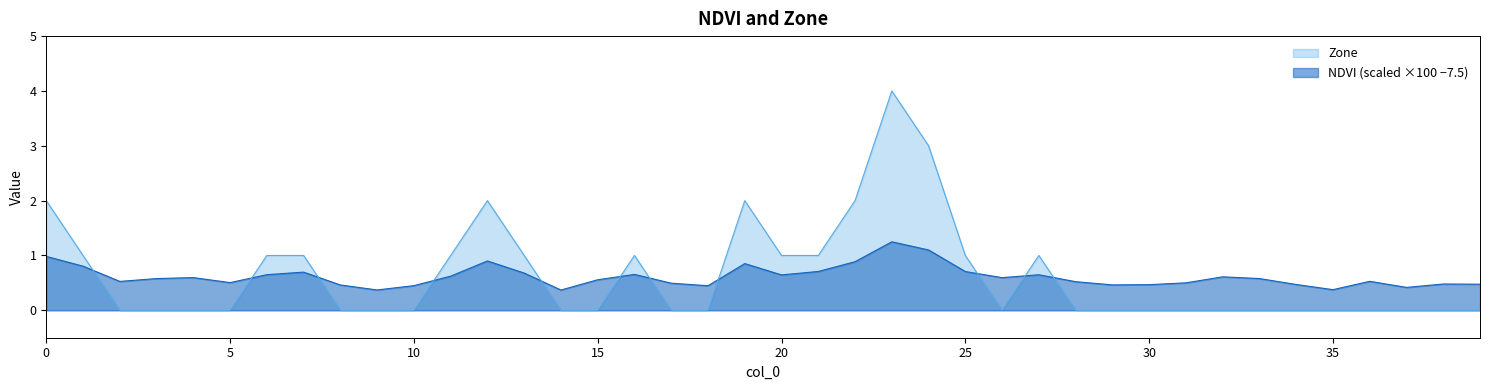

List the series in order of their overall mean, highest first.

Zone, NDVI